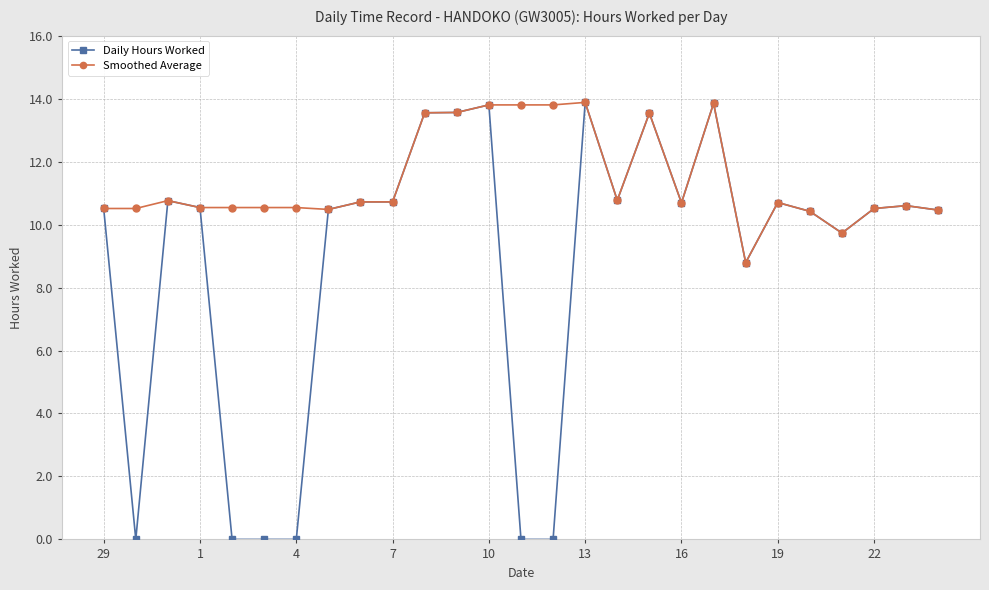

How many categories are shown in the chart?

27